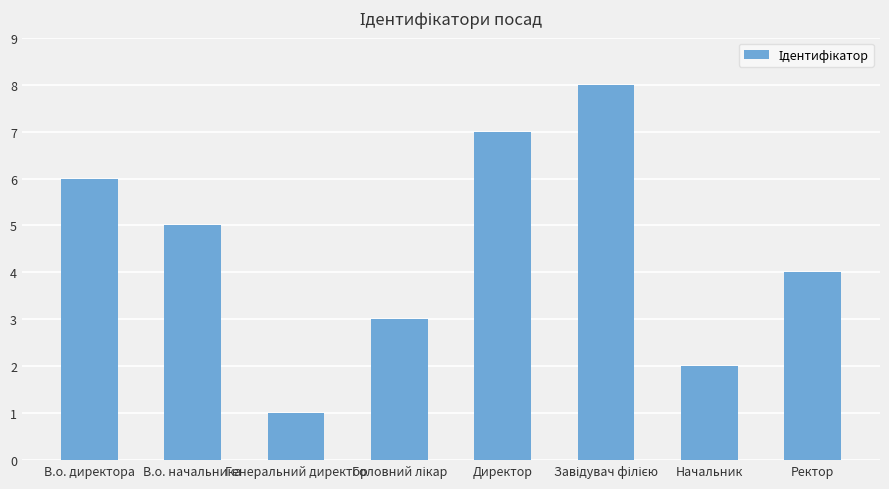

What is the sum of the values at В.о. начальника and Ректор?

9